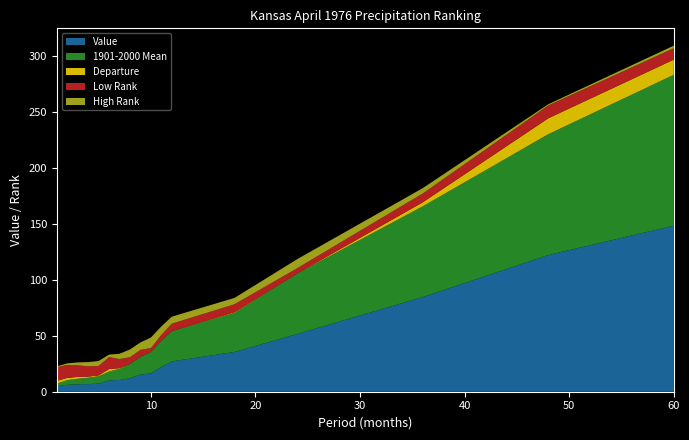

Reading left to right, extract all data points from this chart.

Value: 4.8	6.2	6.6	6.8	7.3	10.2	10.5	12.2	15.3	16.4	22.3	27.1	35.6	51.7	84.8	122.3	148.6
1901-2000 Mean: 2.5	4.2	5.1	5.7	6.6	7.9	9.9	12.8	15.9	19.2	23.2	27.1	35.0	54.2	81.2	108.1	135.0
Departure: 2.3	2.0	1.6	1.0	0.7	2.2	0.6	0.0	0.0	0.0	0.0	0.1	0.6	0.0	3.6	14.2	13.6
Low Rank: 123.0	116.0	104.0	92.0	85.0	107.0	82.0	59.0	62.0	34.0	53.0	66.0	71.0	47.0	79.0	115.0	102.0
High Rank: 7.0	14.0	26.0	38.0	44.0	22.0	47.0	70.0	67.0	95.0	76.0	63.0	57.0	81.0	48.0	11.0	23.0